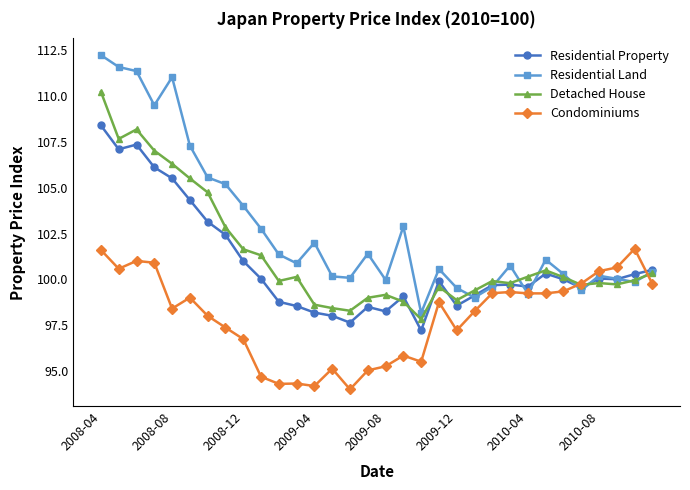

In Residential Land, how many points are lower than both neighbors (excluding endpoints)?

9